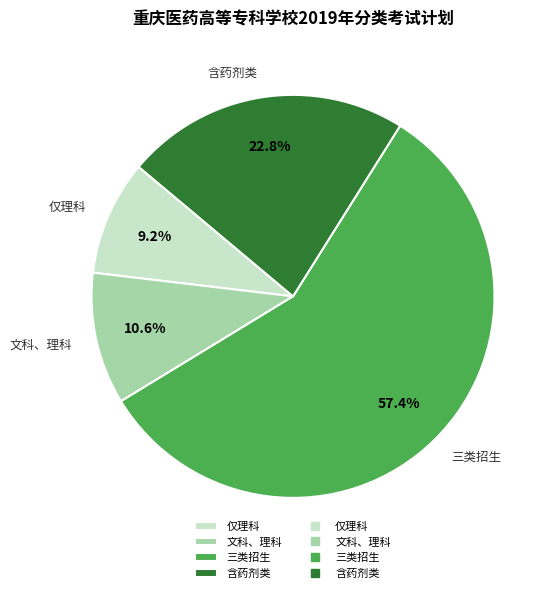

Does 三类招生 account for over 50% of the chart?

Yes